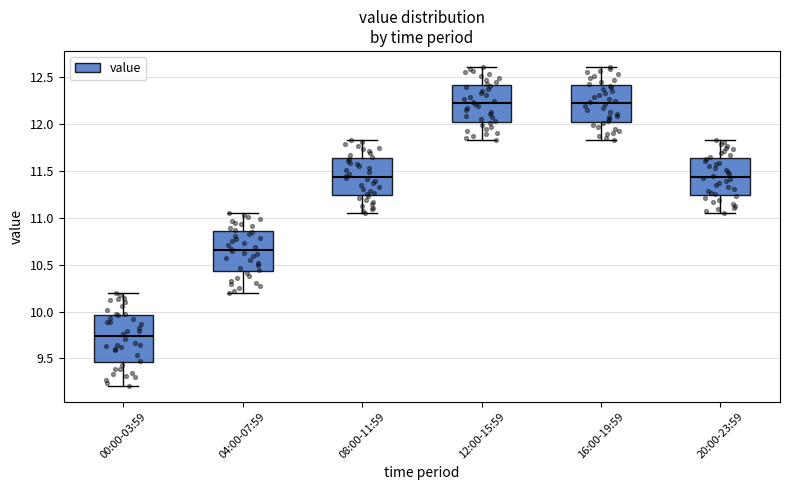

Which box's median line is the lowest?

00:00-03:59